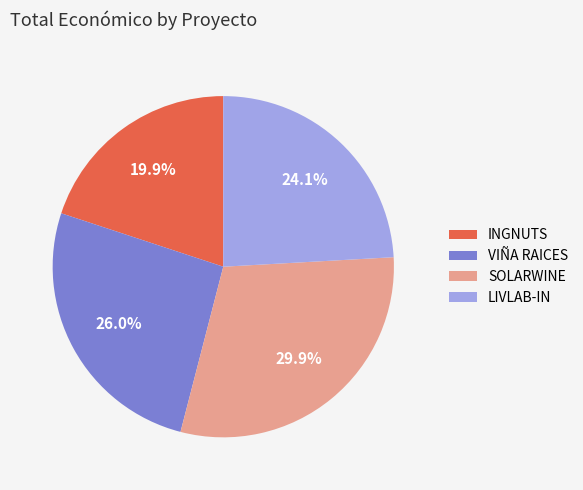

What is the ratio of the value at VIÑA RAICES to the value at SOLARWINE?

0.9